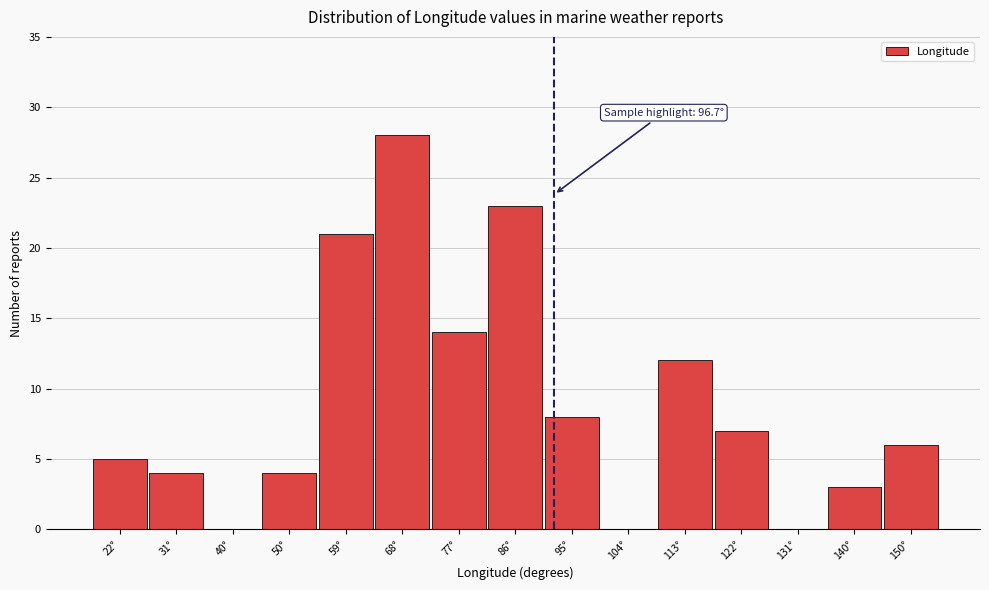

Reading left to right, transcribe all the data shown in this chart.

22°=5	31°=4	40°=0	50°=4	59°=21	68°=28	77°=14	86°=23	95°=8	104°=0	113°=12	122°=7	131°=0	140°=3	150°=6